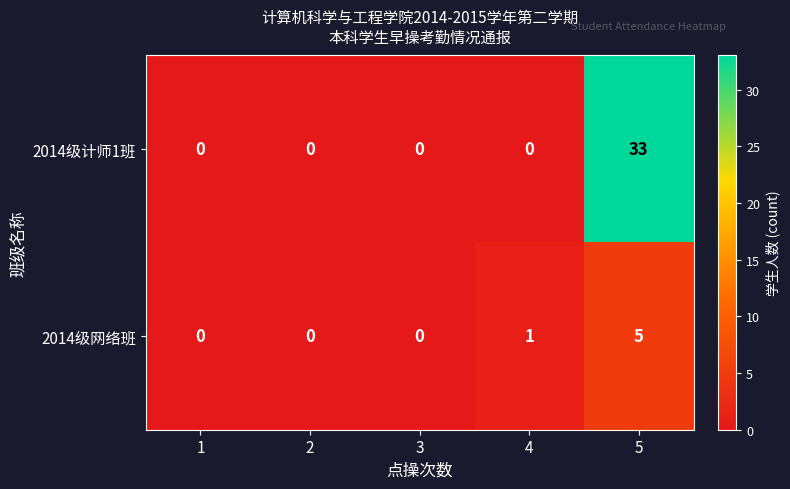

How many data points does each series have?

5